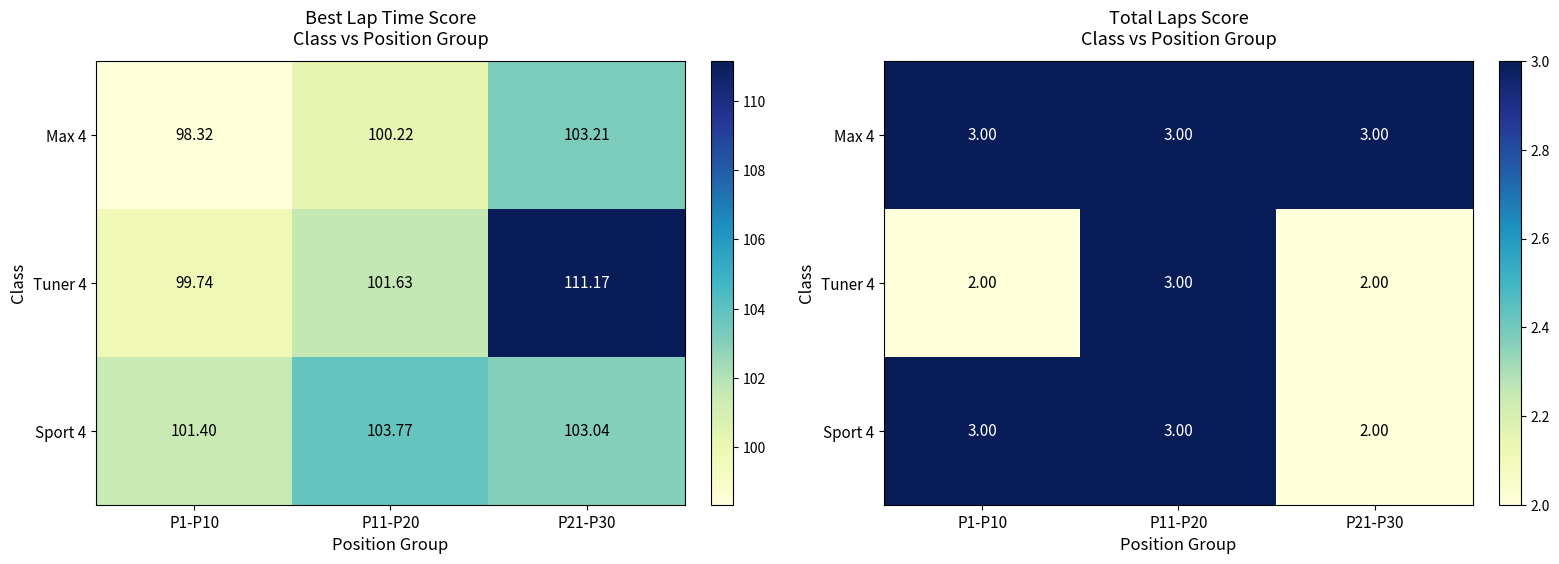

The value of Sport 4 at P21-P30 is 2. True or false?

True